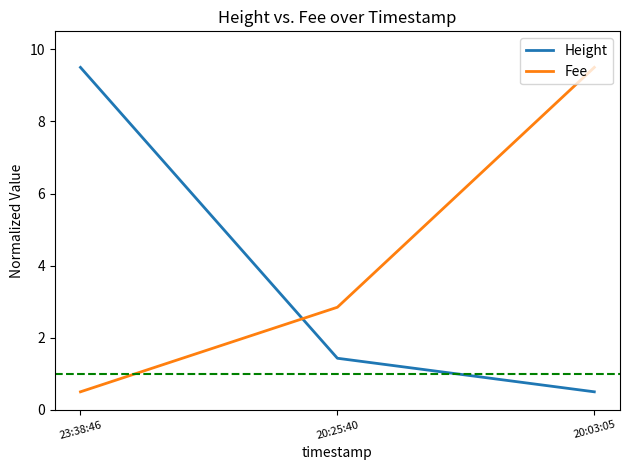

True or false: Fee has a value of 6.2 at 20:03:05.

False